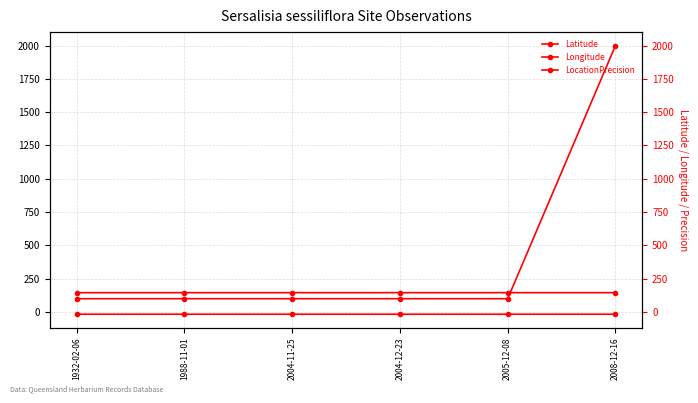

What is the total value across all series at 2004-11-25?

228.8